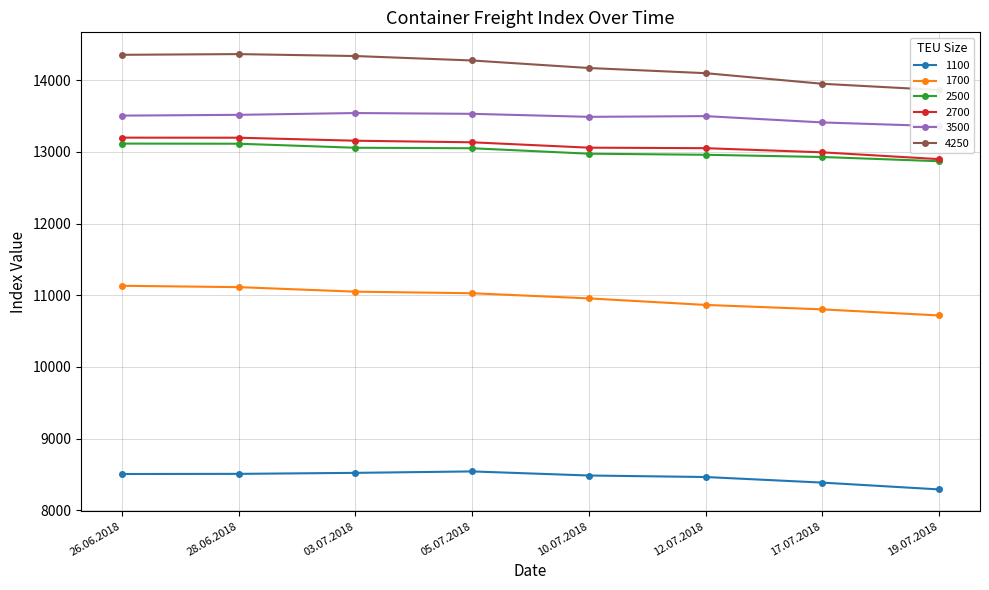

How many data points does each series have?

8